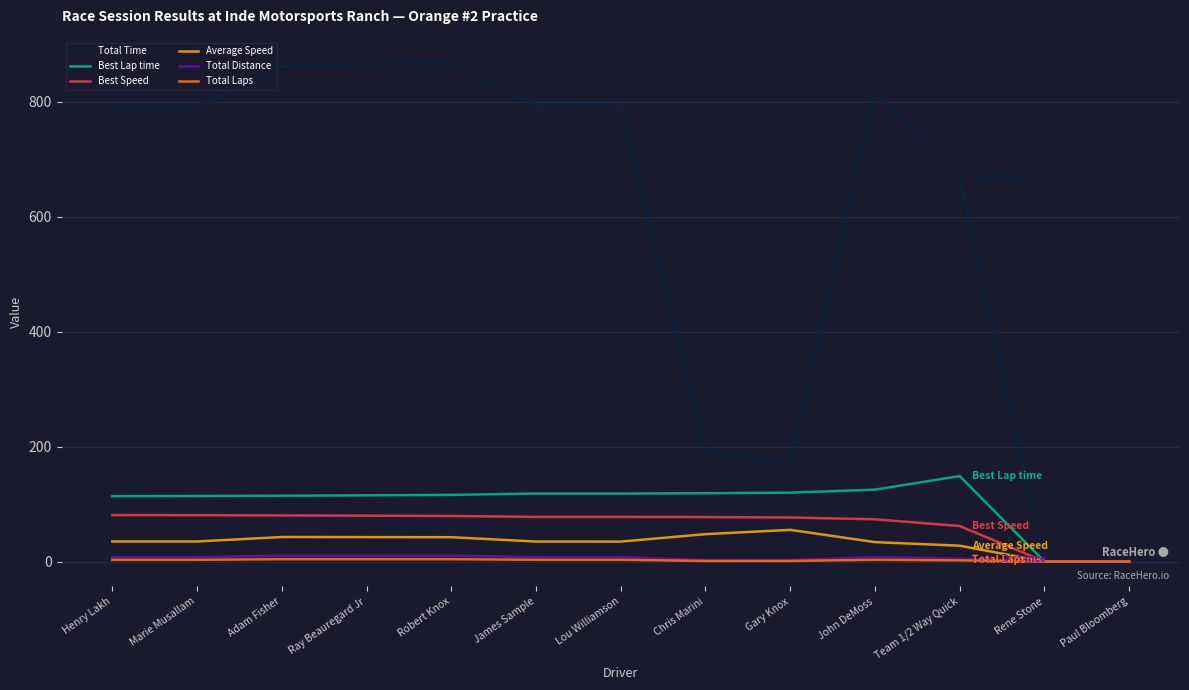

Which series has the widest spread of values?

Total Time